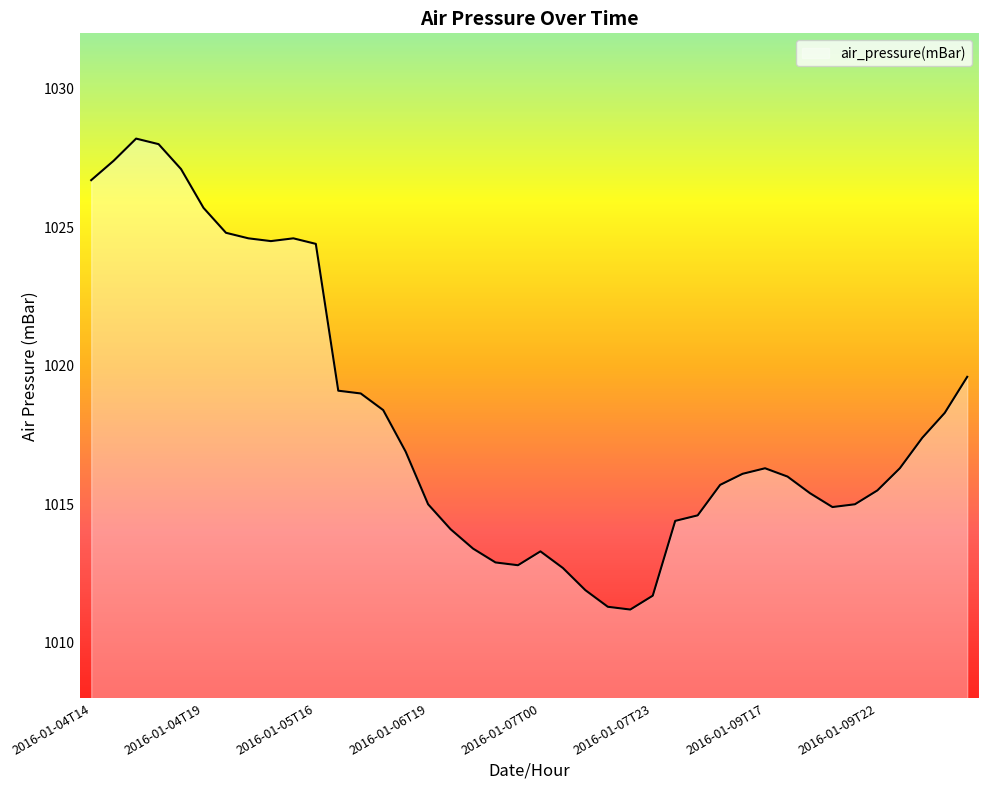

What is the maximum value shown in the chart?

1028.2